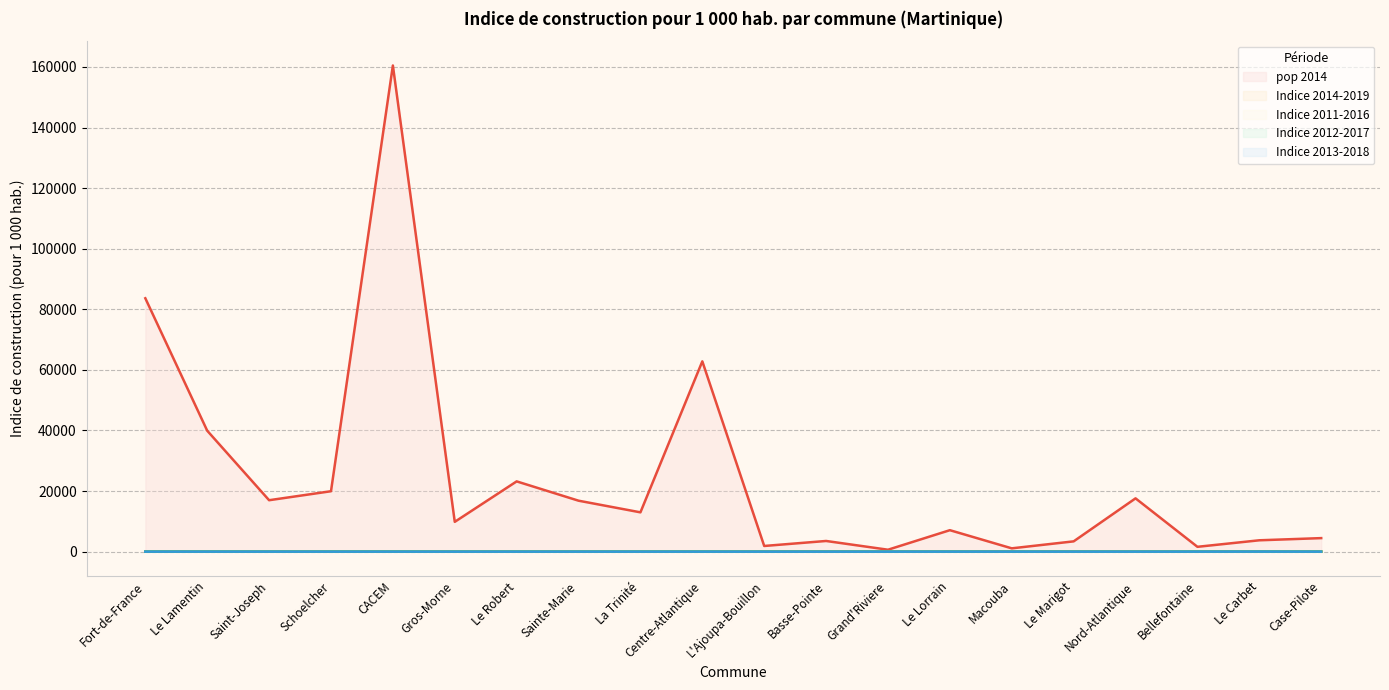

Reading right to left, what are all the values shown in this chart?

pop 2014: Case-Pilote=4464.0	Le Carbet=3747.0	Bellefontaine=1593.0	Nord-Atlantique=17591.0	Le Marigot=3394.0	Macouba=1089.0	Le Lorrain=7082.0	Grand'Riviere=634.0	Basse-Pointe=3521.0	L'Ajoupa-Bouillon=1871.0	Centre-Atlantique=62824.0	La Trinité=12973.0	Sainte-Marie=16820.0	Le Robert=23194.0	Gros-Morne=9837.0	CACEM=160498.0	Schoelcher=19945.0	Saint-Joseph=16976.0	Le Lamentin=39926.0	Fort-de-France=83651.0
Indice 2014-2019: Case-Pilote=6.9	Le Carbet=16.9	Bellefontaine=7.8	Nord-Atlantique=4.1	Le Marigot=1.4	Macouba=7.8	Le Lorrain=6.8	Grand'Riviere=0.5	Basse-Pointe=1.8	L'Ajoupa-Bouillon=1.8	Centre-Atlantique=5.9	La Trinité=5.2	Sainte-Marie=7.5	Le Robert=5.6	Gros-Morne=4.8	CACEM=8.0	Schoelcher=5.5	Saint-Joseph=9.4	Le Lamentin=9.9	Fort-de-France=7.4
Indice 2011-2016: Case-Pilote=5.5	Le Carbet=16.3	Bellefontaine=14.0	Nord-Atlantique=6.1	Le Marigot=3.2	Macouba=2.3	Le Lorrain=10.8	Grand'Riviere=2.6	Basse-Pointe=2.4	L'Ajoupa-Bouillon=3.1	Centre-Atlantique=6.7	La Trinité=5.7	Sainte-Marie=6.4	Le Robert=7.5	Gros-Morne=6.4	CACEM=8.0	Schoelcher=7.4	Saint-Joseph=9.9	Le Lamentin=10.6	Fort-de-France=6.6
Indice 2012-2017: Case-Pilote=5.0	Le Carbet=19.2	Bellefontaine=12.8	Nord-Atlantique=4.9	Le Marigot=2.7	Macouba=2.1	Le Lorrain=8.8	Grand'Riviere=1.3	Basse-Pointe=2.3	L'Ajoupa-Bouillon=2.2	Centre-Atlantique=6.3	La Trinité=5.9	Sainte-Marie=7.3	Le Robert=6.7	Gros-Morne=4.0	CACEM=8.1	Schoelcher=7.3	Saint-Joseph=10.4	Le Lamentin=11.1	Fort-de-France=6.3
Indice 2013-2018: Case-Pilote=5.0	Le Carbet=18.1	Bellefontaine=8.2	Nord-Atlantique=4.8	Le Marigot=2.2	Macouba=7.7	Le Lorrain=8.0	Grand'Riviere=0.8	Basse-Pointe=2.1	L'Ajoupa-Bouillon=1.9	Centre-Atlantique=6.2	La Trinité=5.3	Sainte-Marie=7.6	Le Robert=6.4	Gros-Morne=4.5	CACEM=8.1	Schoelcher=5.9	Saint-Joseph=9.8	Le Lamentin=10.0	Fort-de-France=7.3